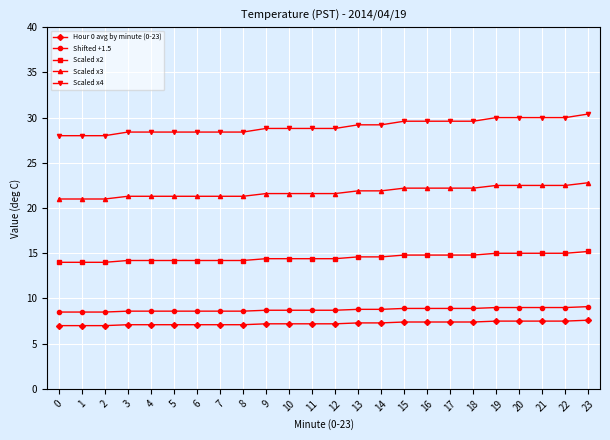

Is it true that Scaled x2 equals 4.7 at 13?

False